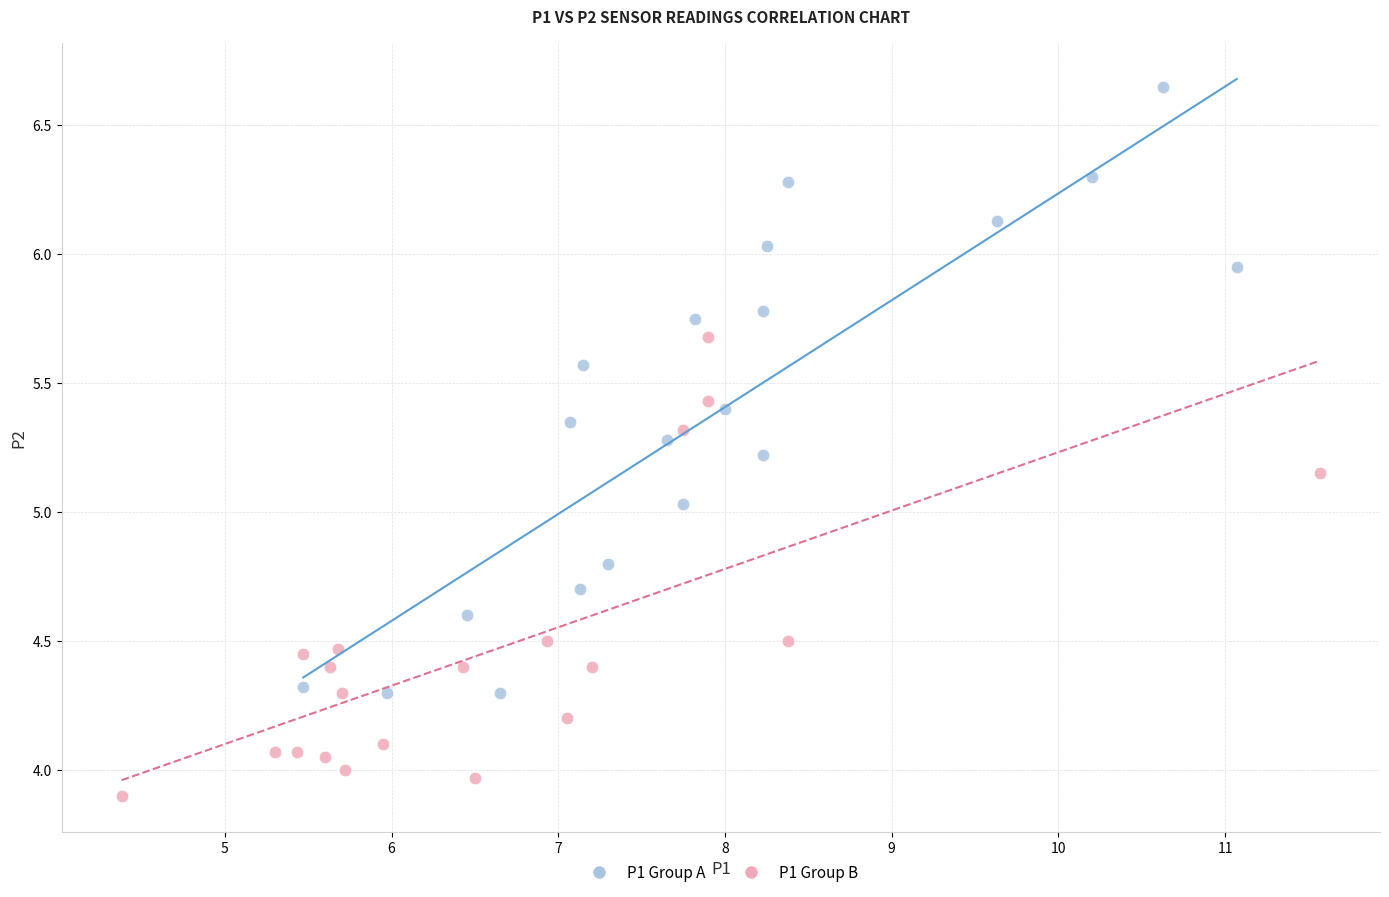

Which series has the largest Y range (max minus min)?

P1 Group A